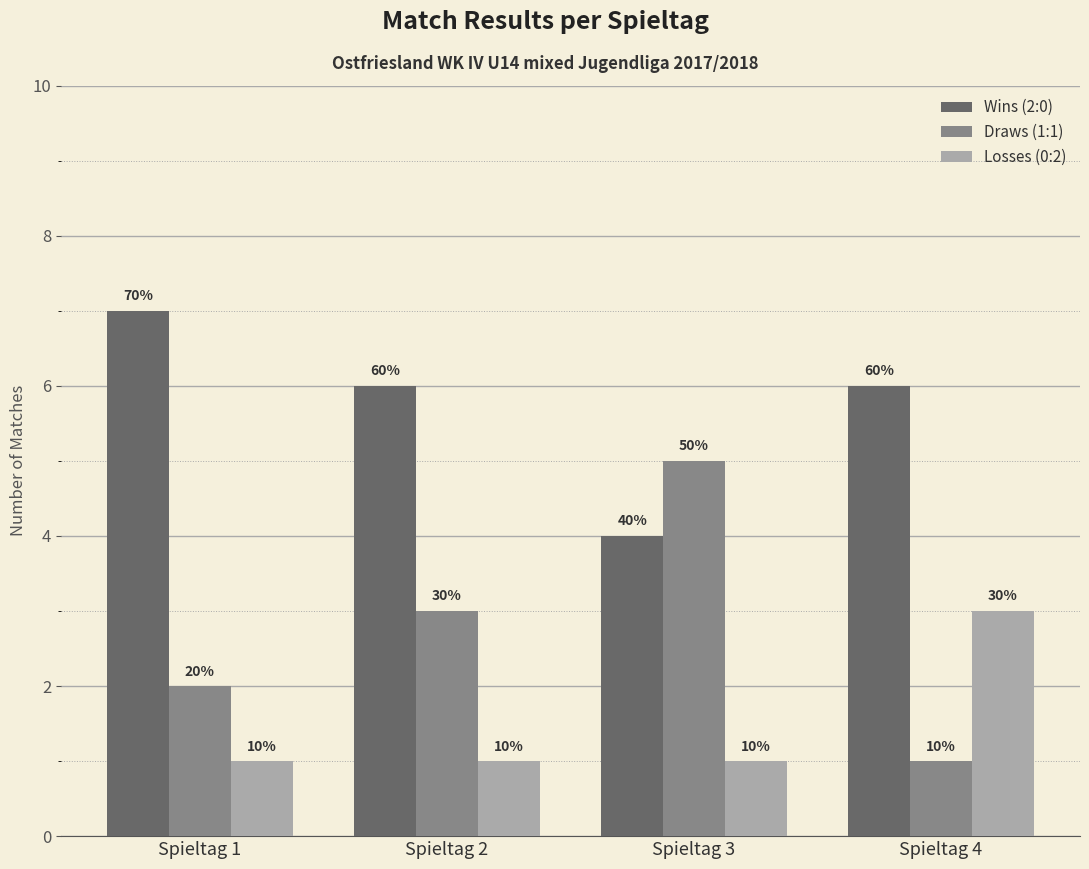

What are all the series names shown in the legend?

Wins (2:0), Draws (1:1), Losses (0:2)